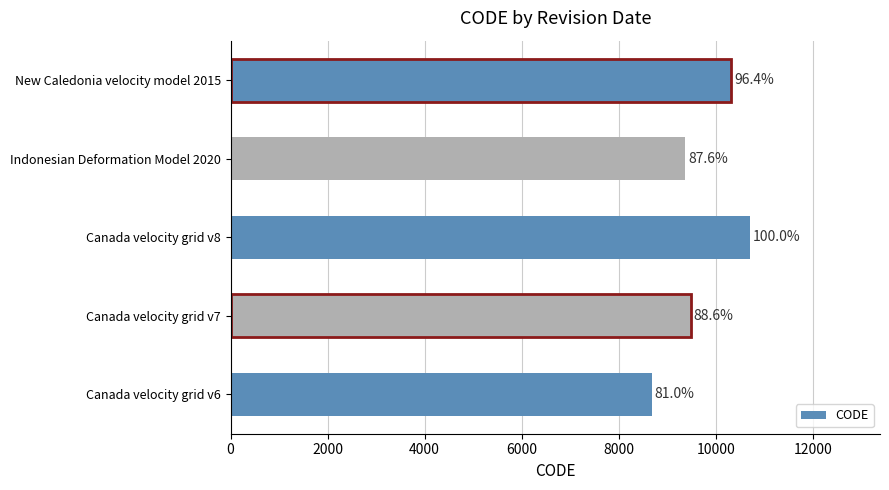

Does the chart contain any negative values?

No